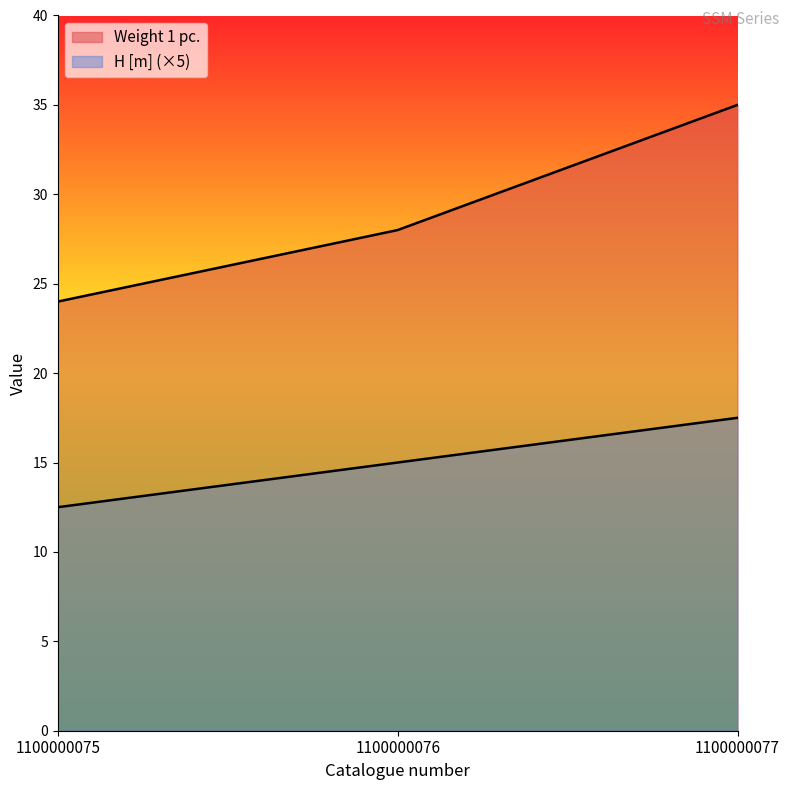

What is the sum of all H [m] values?

45.0